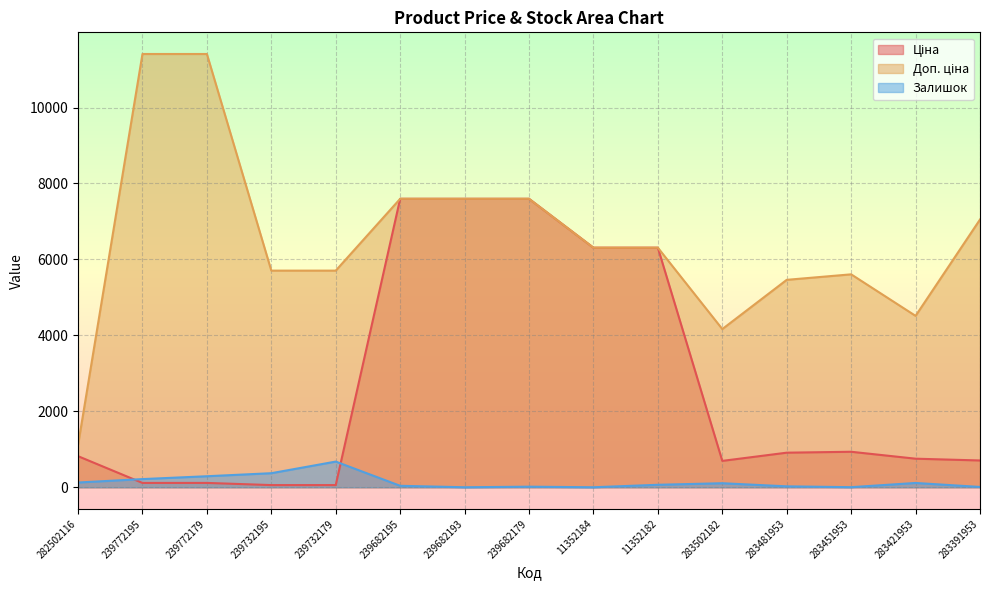

What is the value of the Доп. ціна point at the 2nd from the left?

11410.0